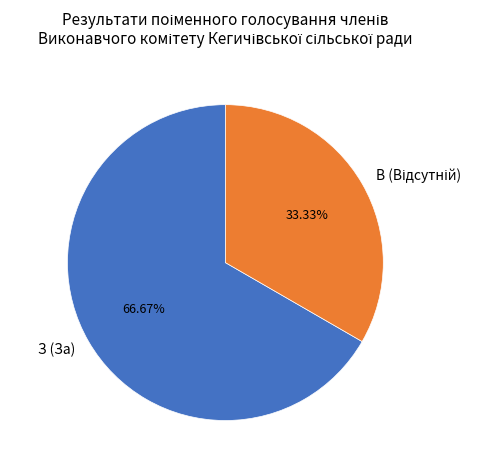

Which slice represents more than half of the pie?

З (За)